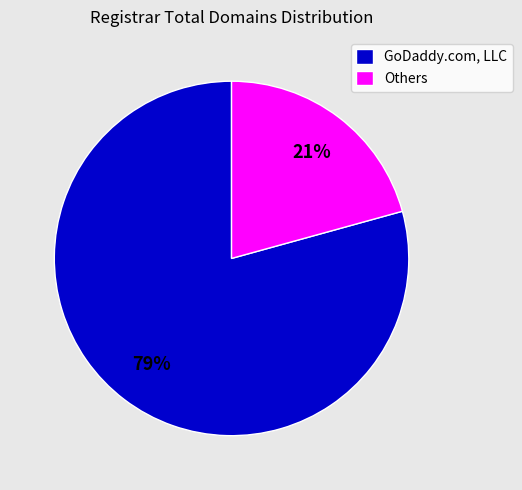

Is the sum of Others and GoDaddy.com, LLC greater than half?

Yes